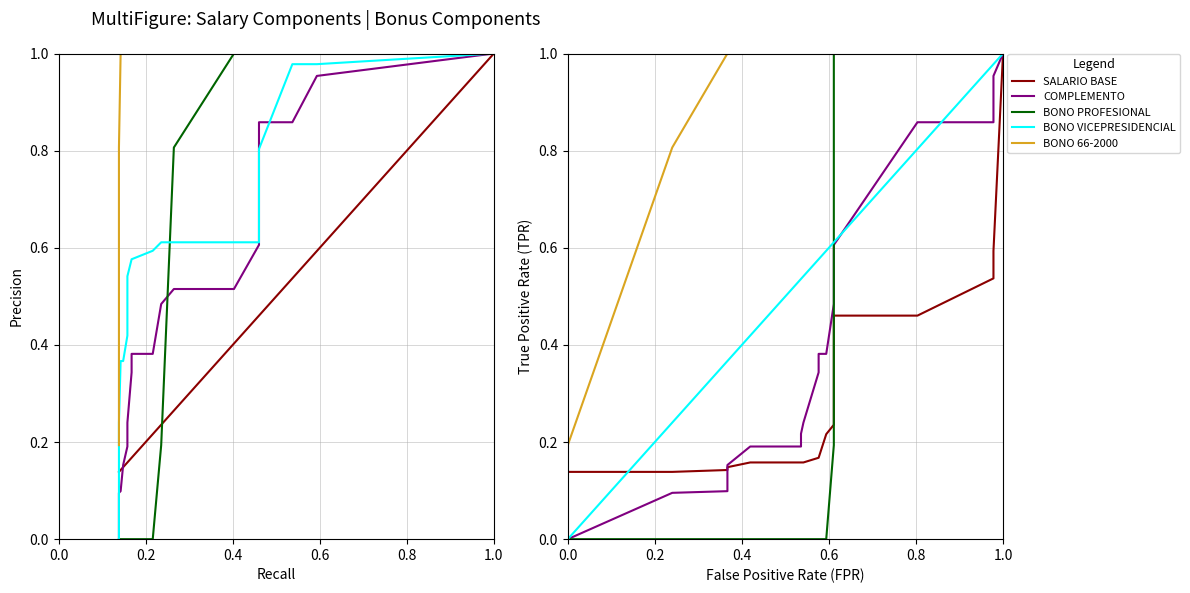

Is the value of COMPLEMENTO at 14 greater than the value of BONO 66-2000 at 9?

No